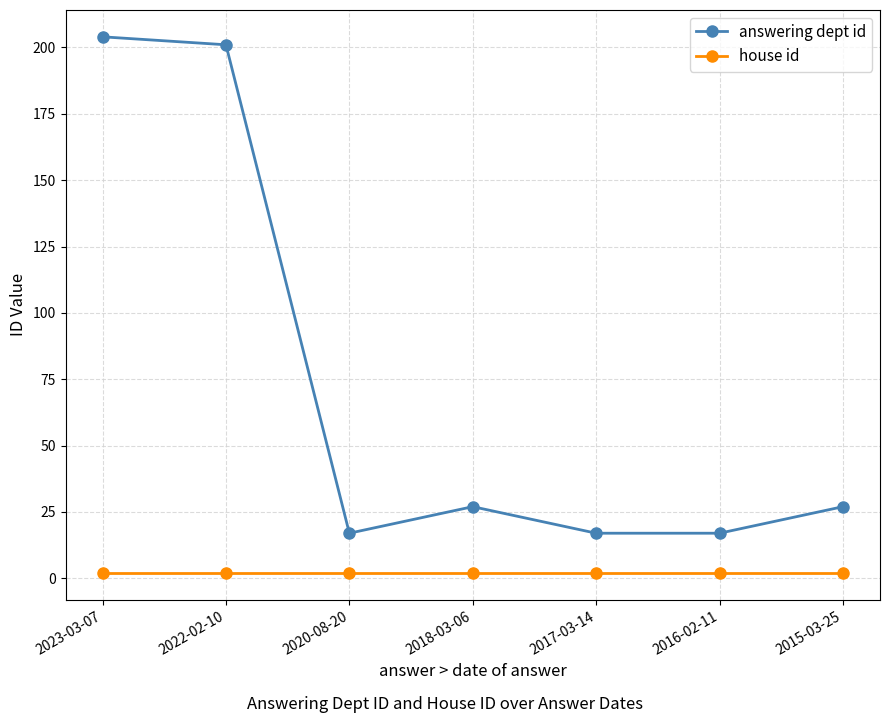

The answering dept id series shows 8 at 2018-03-06. True or false?

False